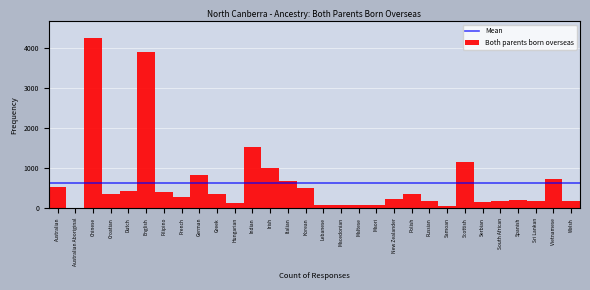

What is the label of the 29th bar from the right?

Australian Aboriginal